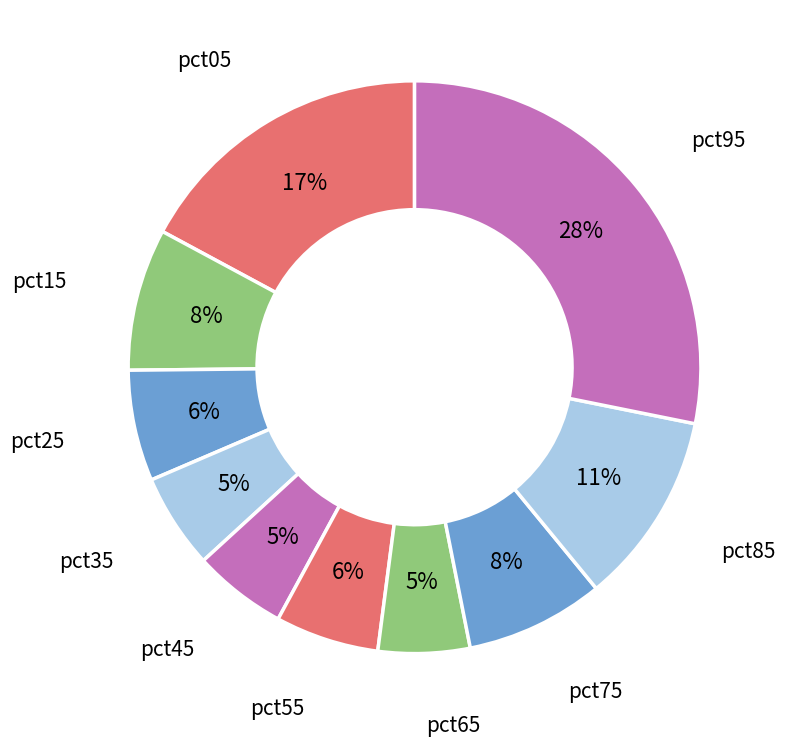

Combined, do pct25 and pct35 account for over 50%?

No